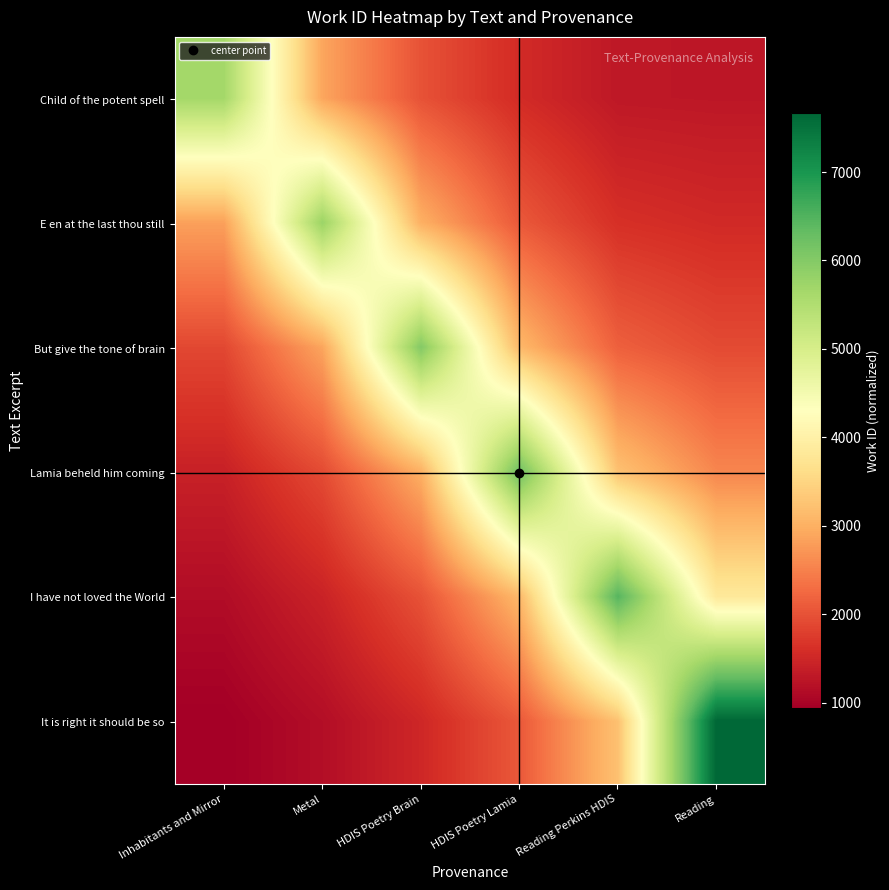

At how many categories does at least one series exceed 6280?

2